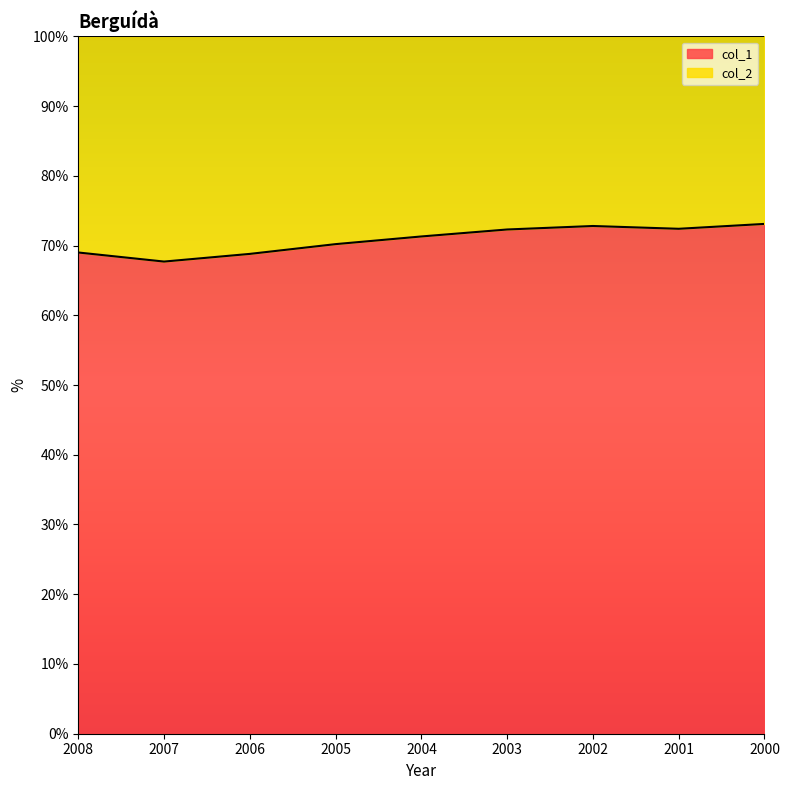

Which label corresponds to the smallest value in the chart?

2007